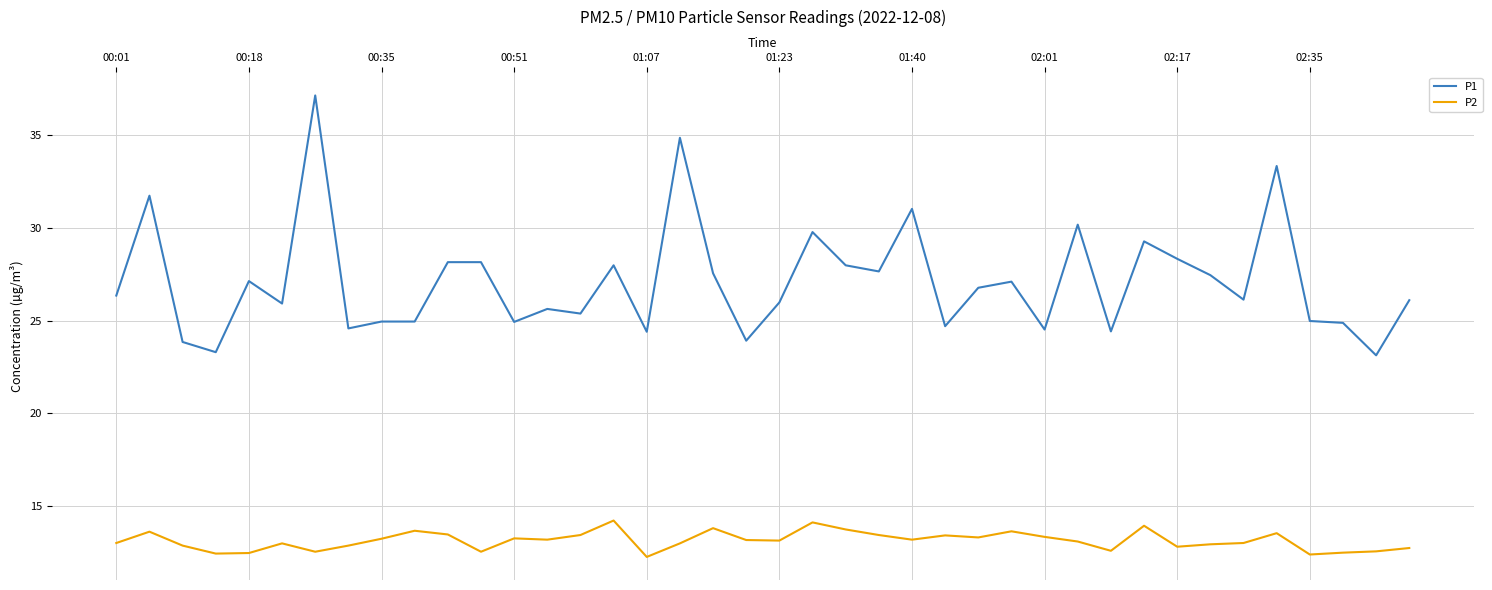

List the series in order of their overall mean, highest first.

P1, P2